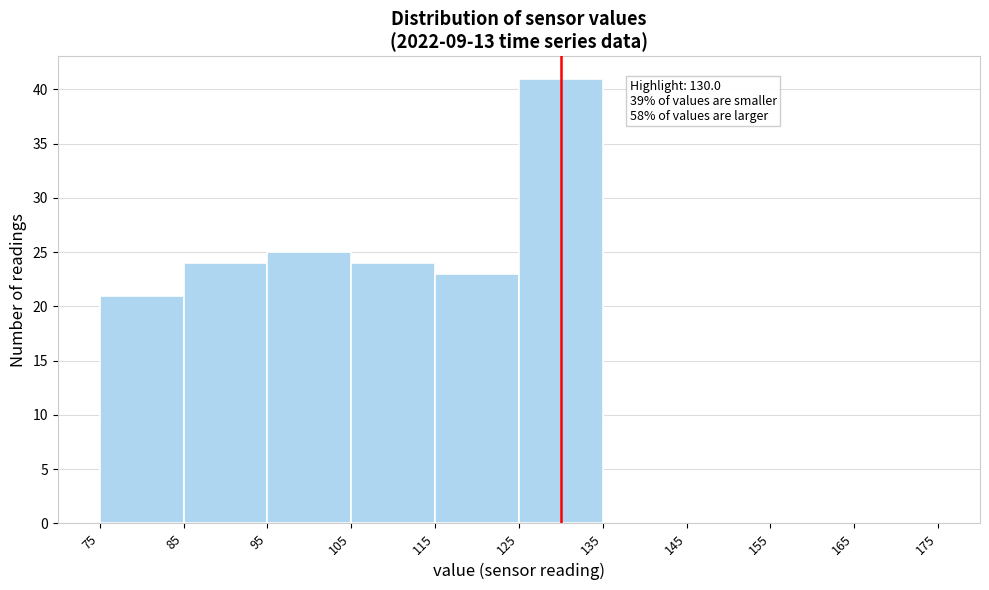

Which range on the x-axis has the tallest bar?

125 to 135